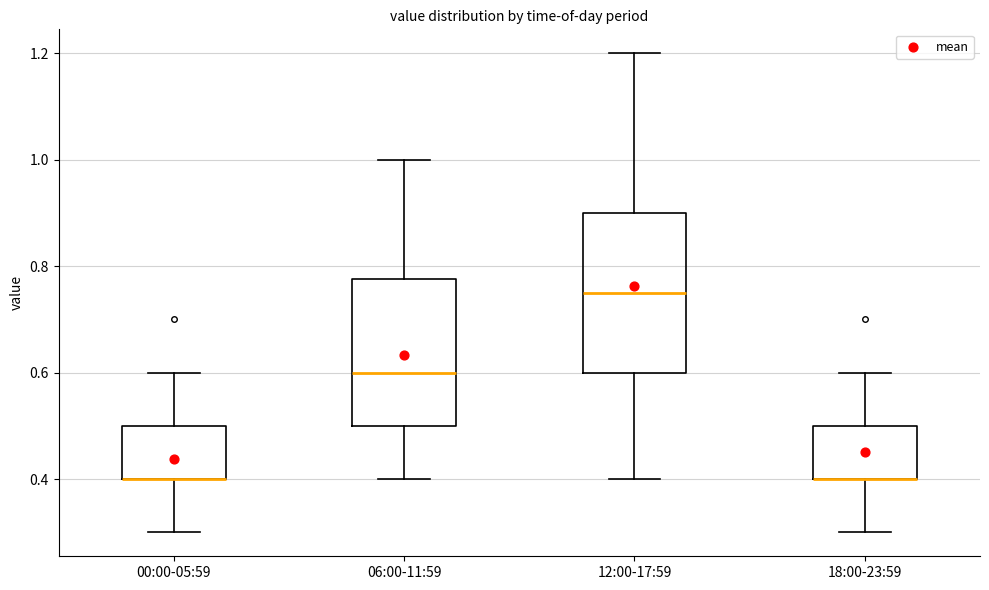

Reading left to right, transcribe this box plot: for each box, give where its median line is, the range the box spans, and where its two whiskers end, as read against the y-axis. The values are not printed on the chart, so give them approximately, as read against the axis.

00:00-05:59: median 0.40 (drawn on the box's lower edge), box 0.40 to 0.50, whiskers 0.30 to 0.60
06:00-11:59: median 0.60, box 0.50 to 0.78, whiskers 0.40 to 1.00
12:00-17:59: median 0.76, box 0.60 to 0.90, whiskers 0.40 to 1.20
18:00-23:59: median 0.40 (drawn on the box's lower edge), box 0.40 to 0.50, whiskers 0.30 to 0.60